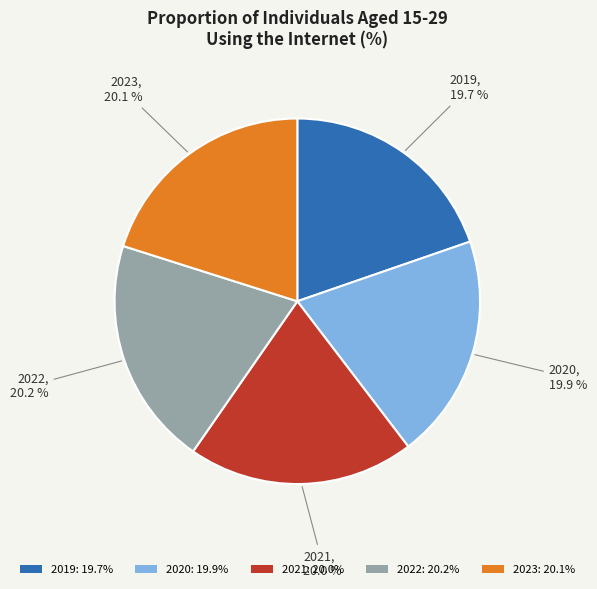

Is there a majority slice in this chart?

No